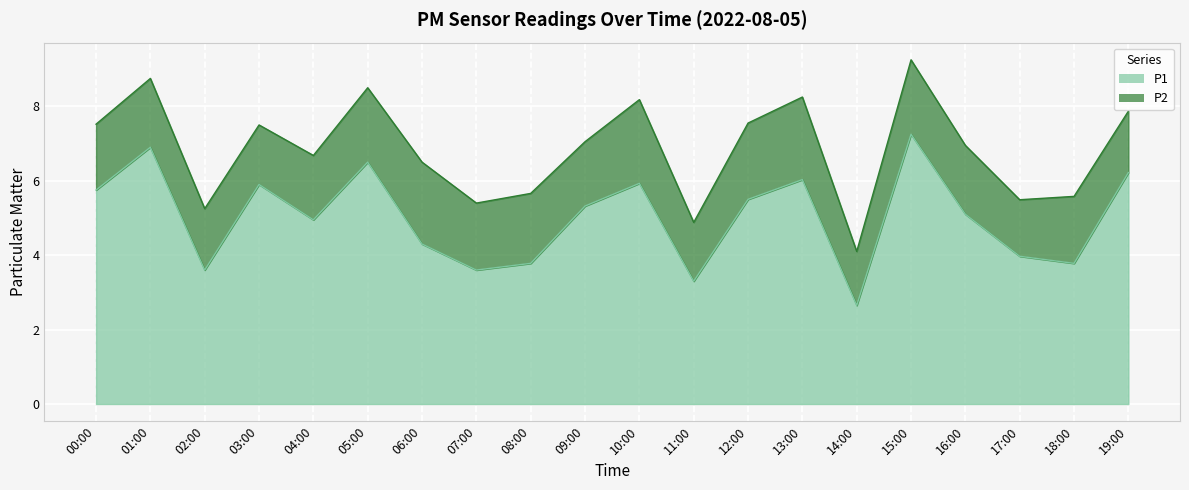

What is the label of the 11th point from the right?

09:00